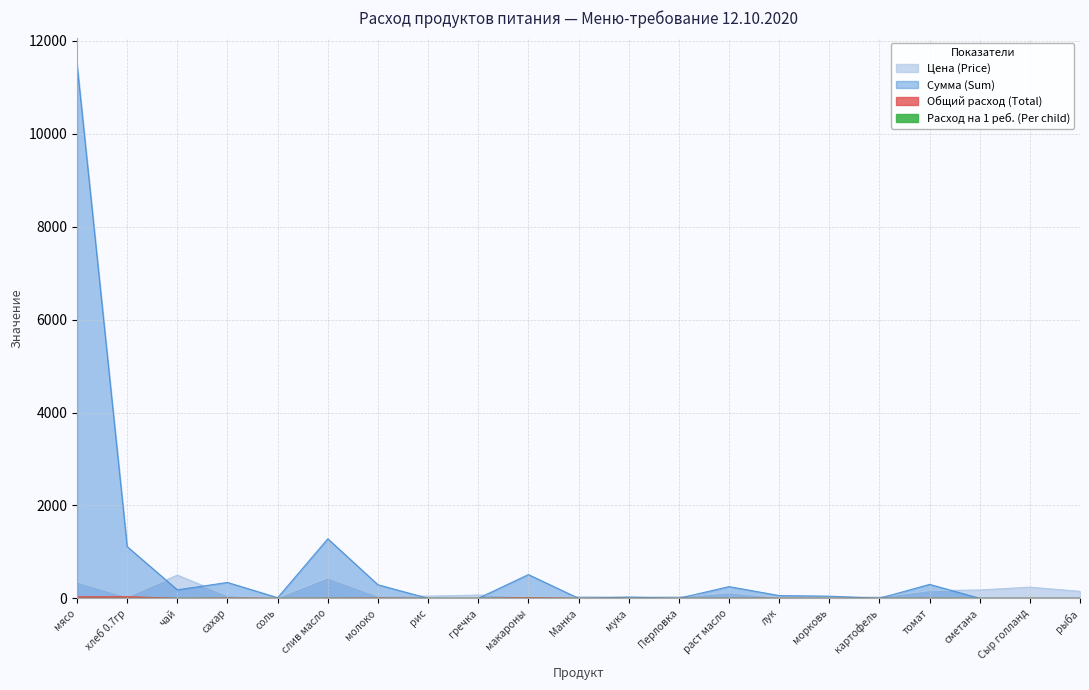

How many positive values does the Сумма (Sum) series have?

13